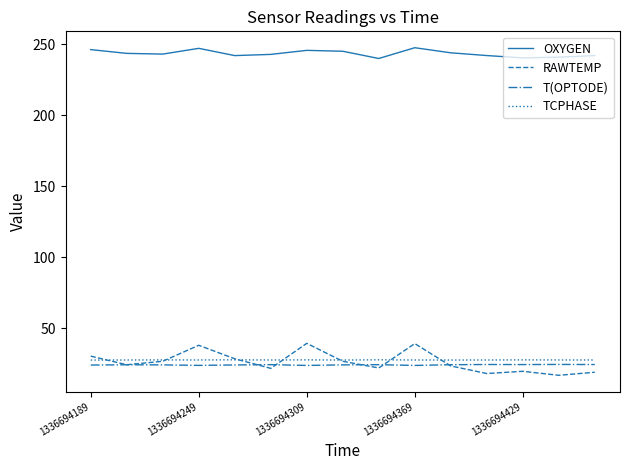

True or false: RAWTEMP and T(OPTODE) cross at least once.

True